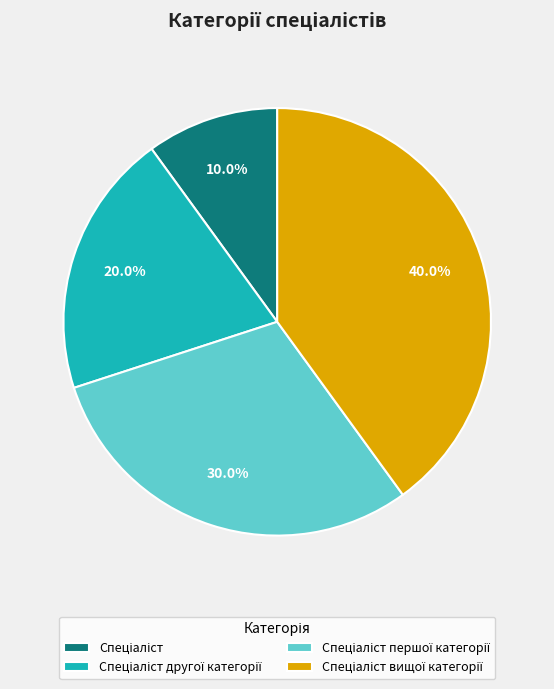

How many segments does this pie chart have?

4